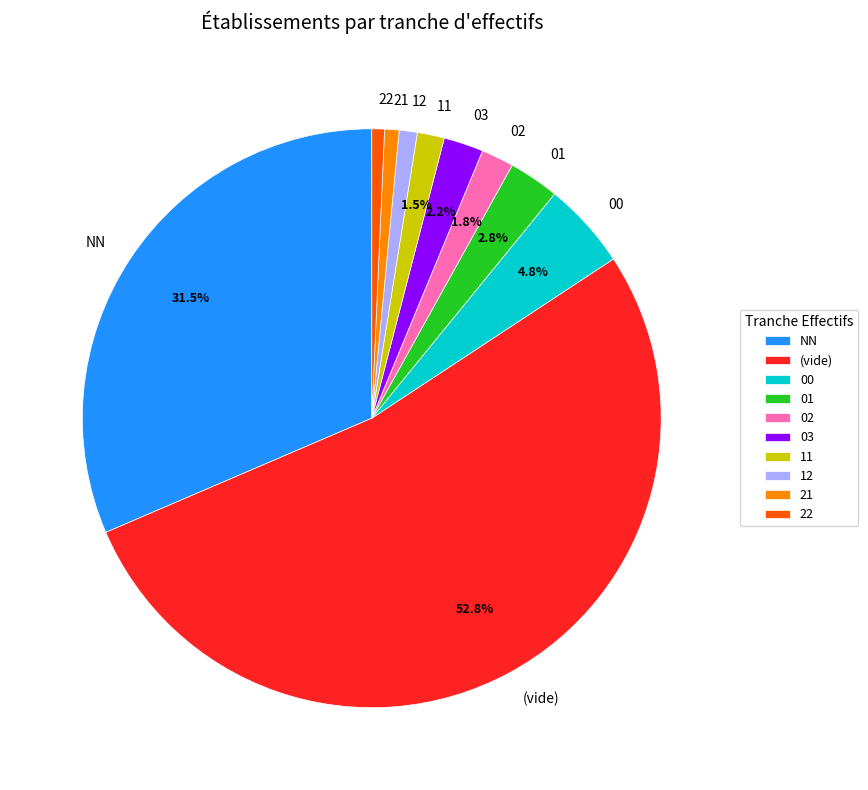

Combined, what portion of the pie is 02 and 11?

3.3%